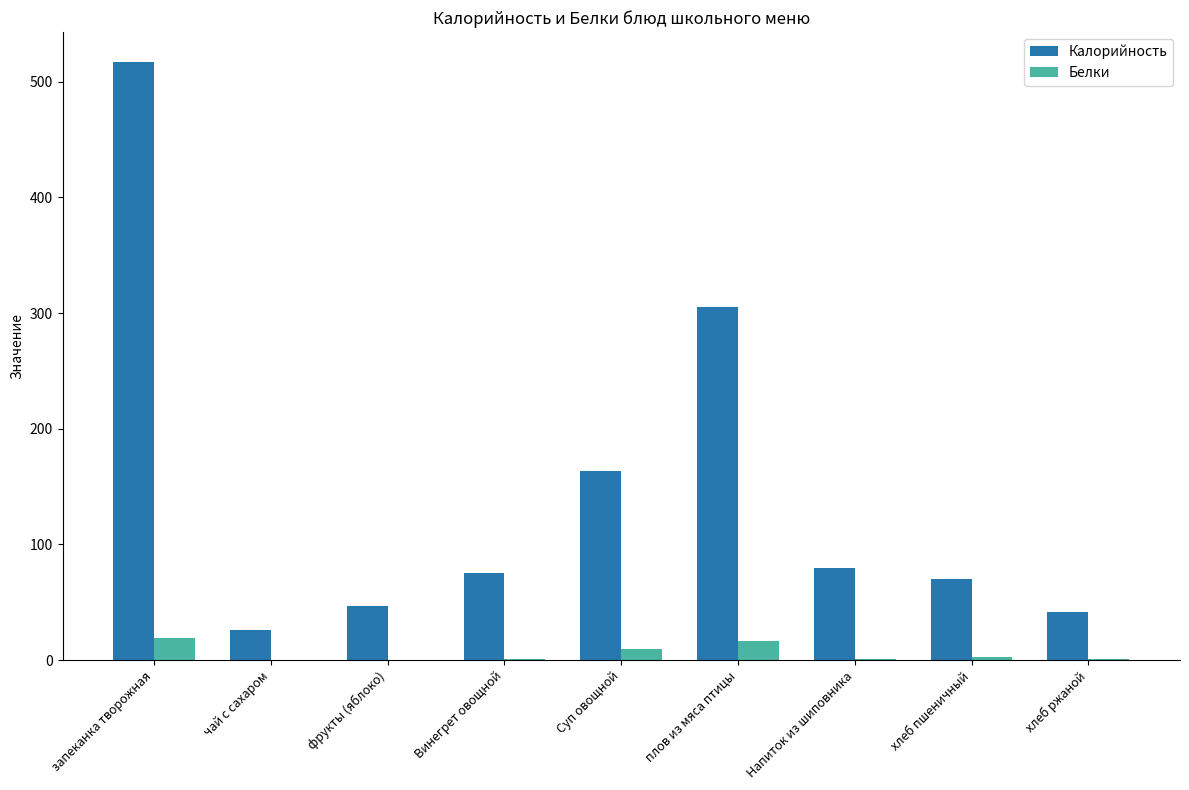

What is the total value across all series at чай с сахаром?

25.9